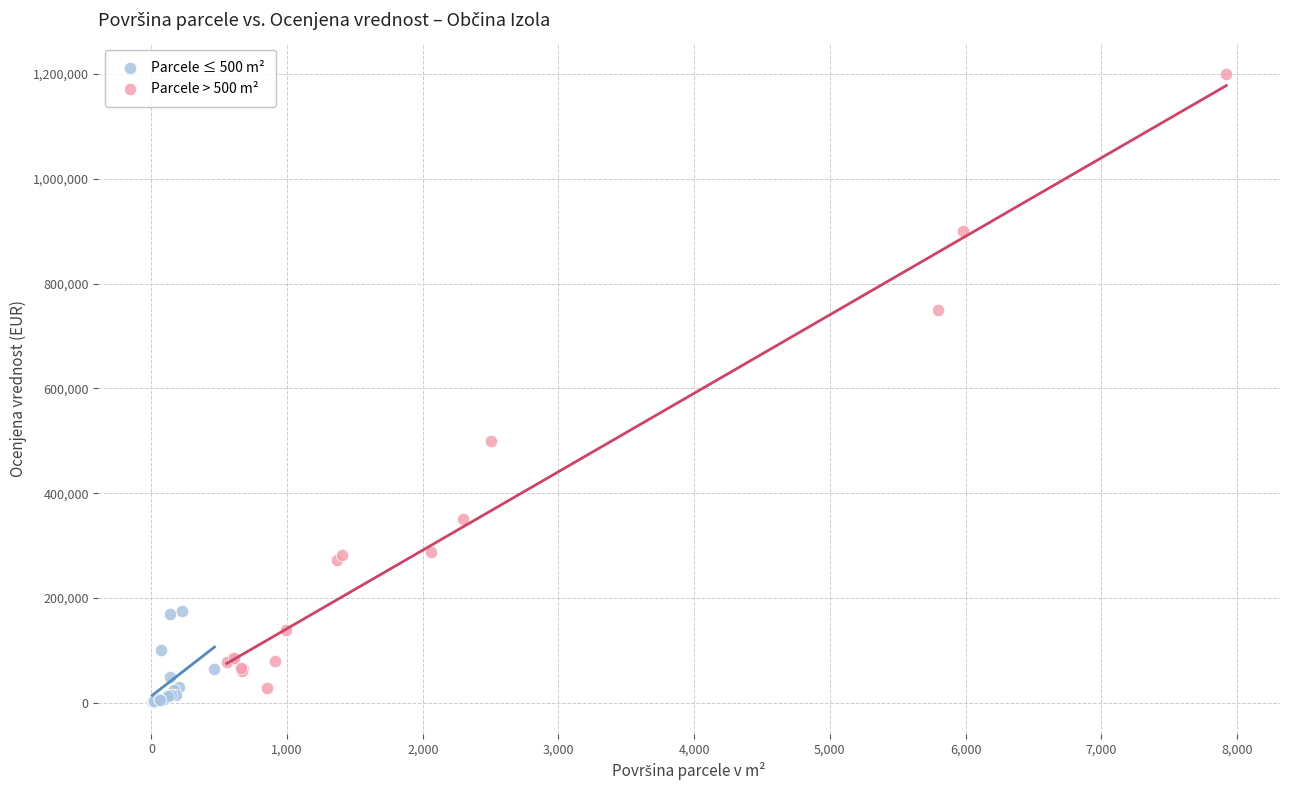

What are all the series names shown in the legend?

Parcele ≤ 500 m², Parcele > 500 m²